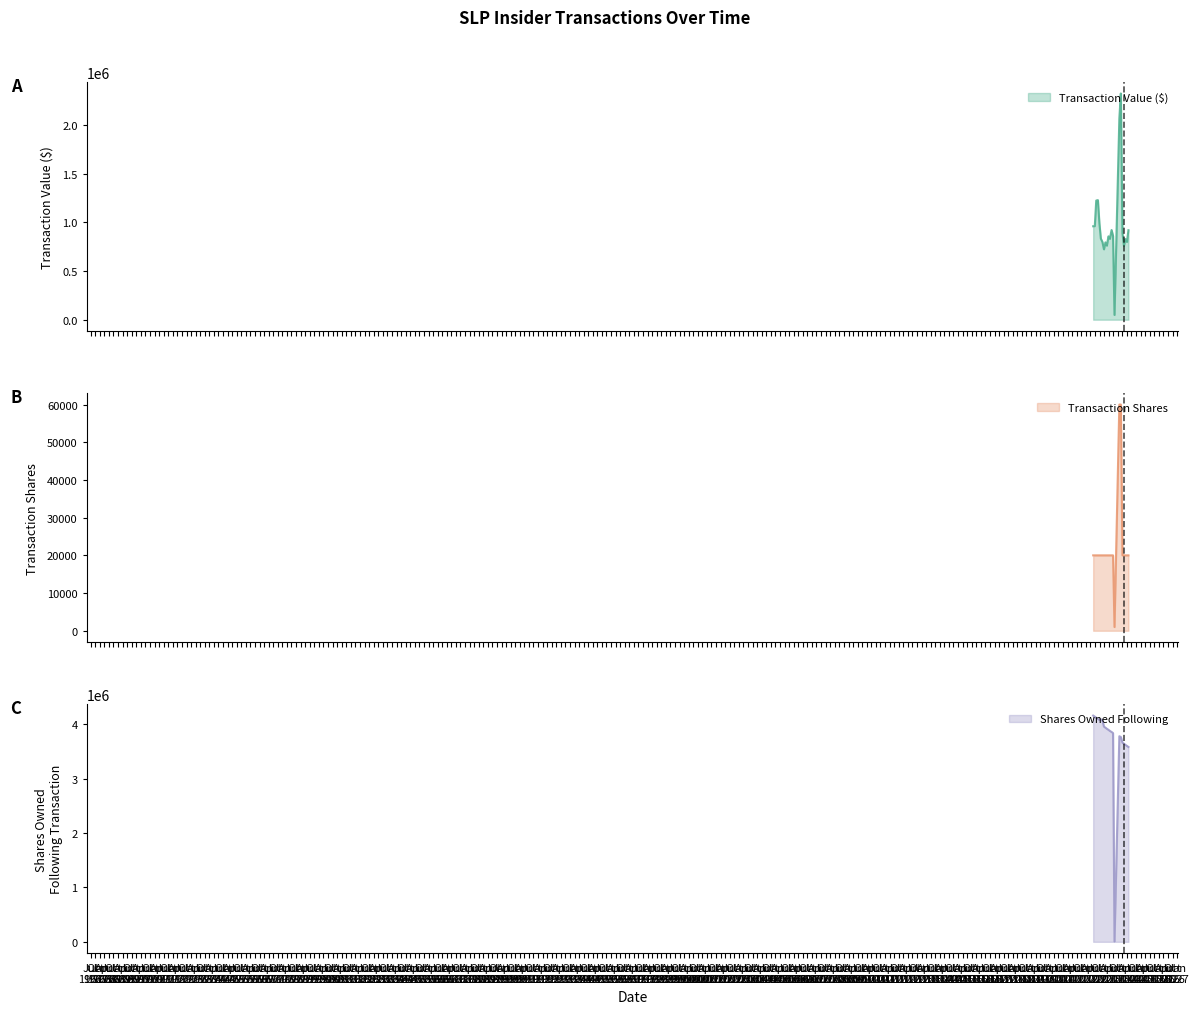

Which series has the largest total across all categories?

Shares Owned Following